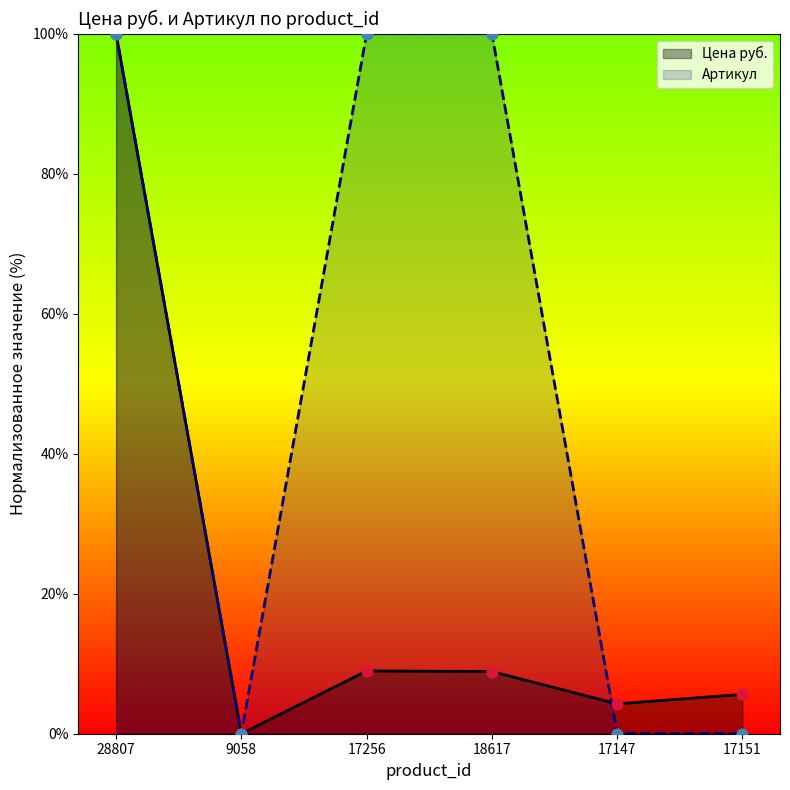

What are all the series names shown in the legend?

Цена руб., Артикул